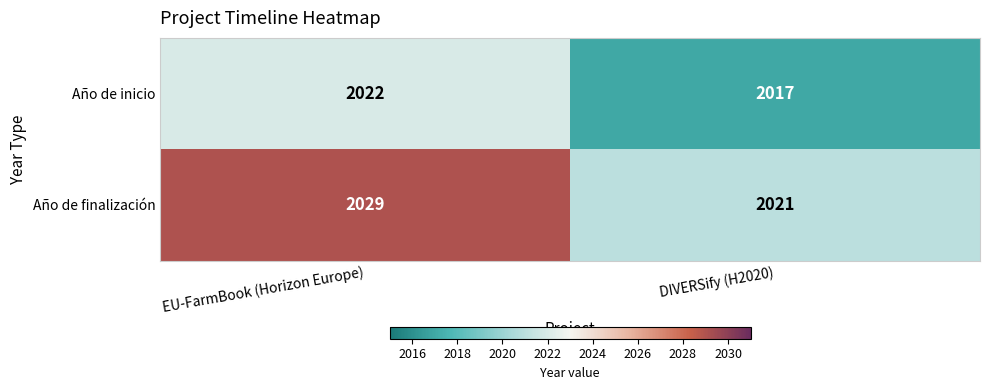

How many data points does each series have?

2